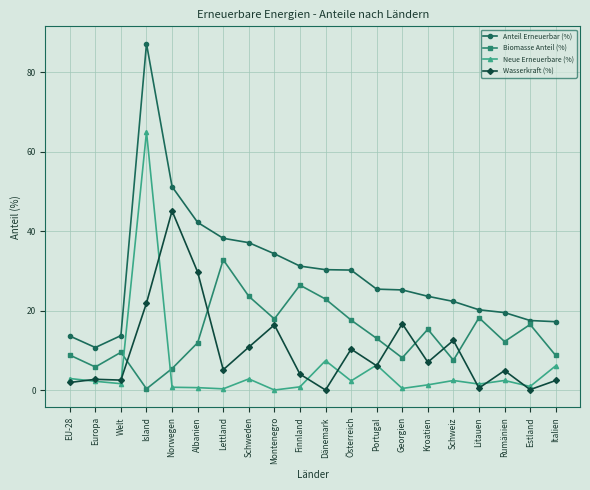

What are all the series names shown in the legend?

Anteil Erneuerbar (%), Biomasse Anteil (%), Neue Erneuerbare (%), Wasserkraft (%)